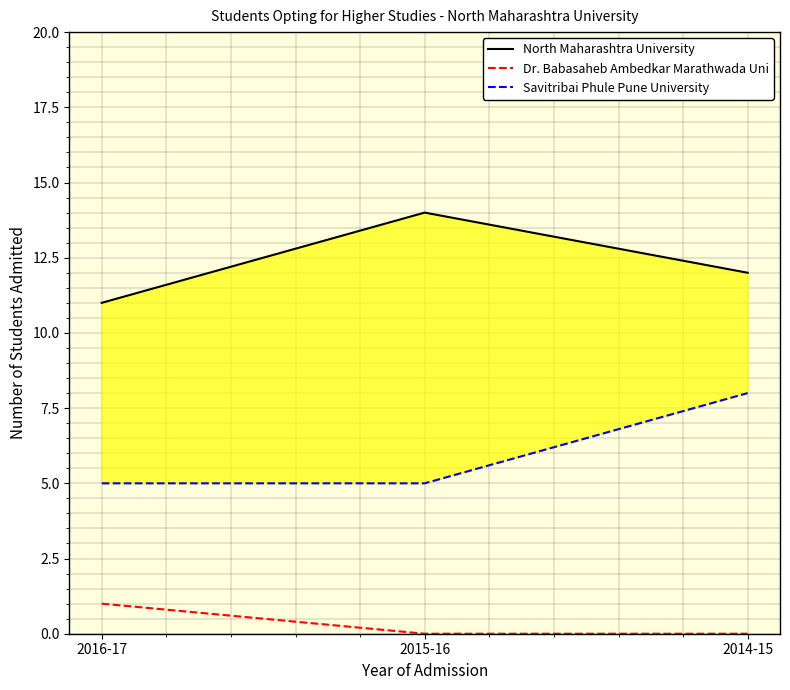

What is the label of the 2nd point from the right?

2015-16